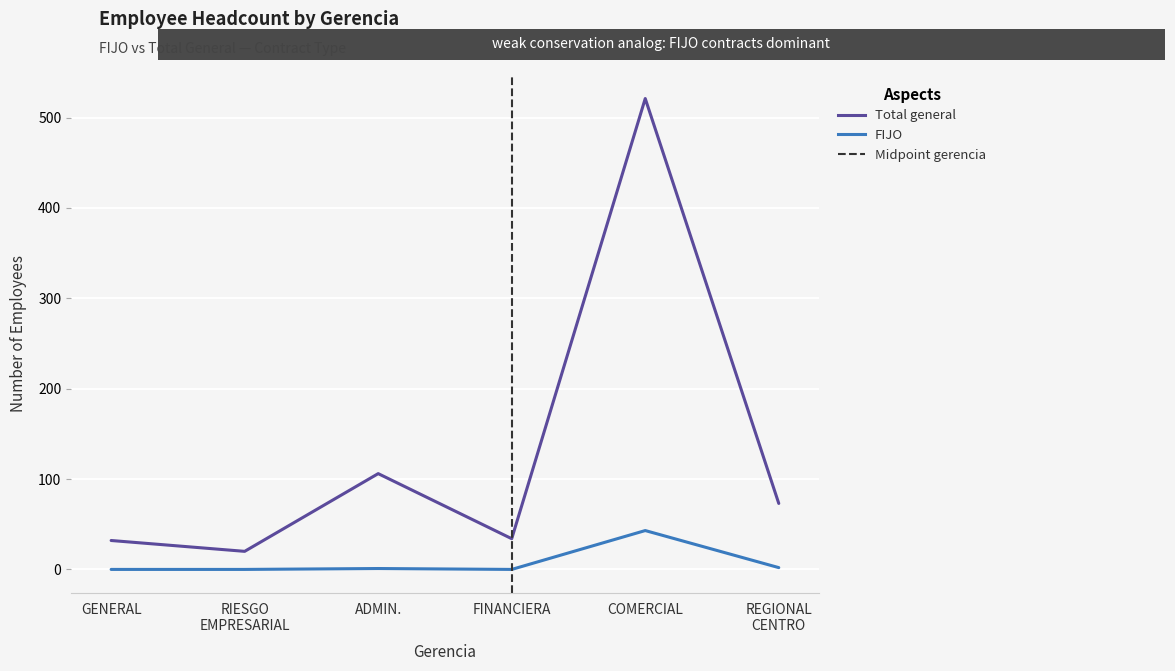

What is the difference between the Total general values at FINANCIERA and RIESGO EMPRESARIAL?

14